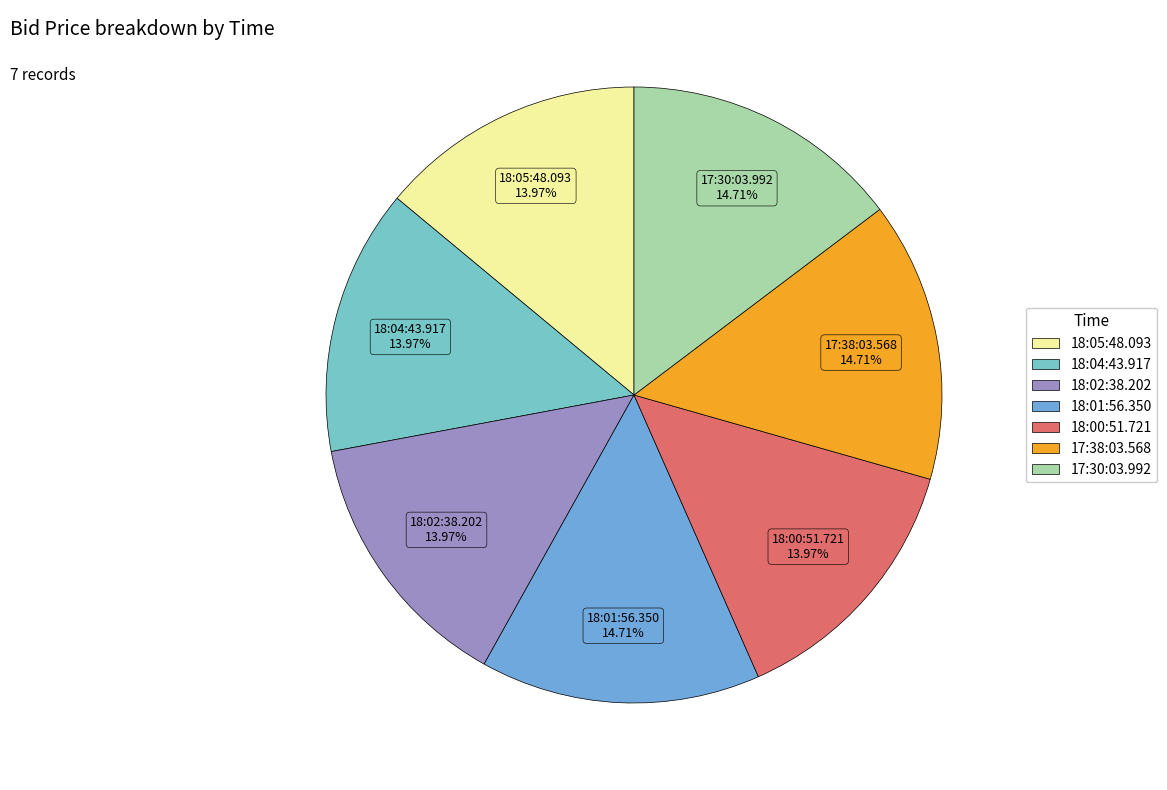

How many segments does this pie chart have?

7